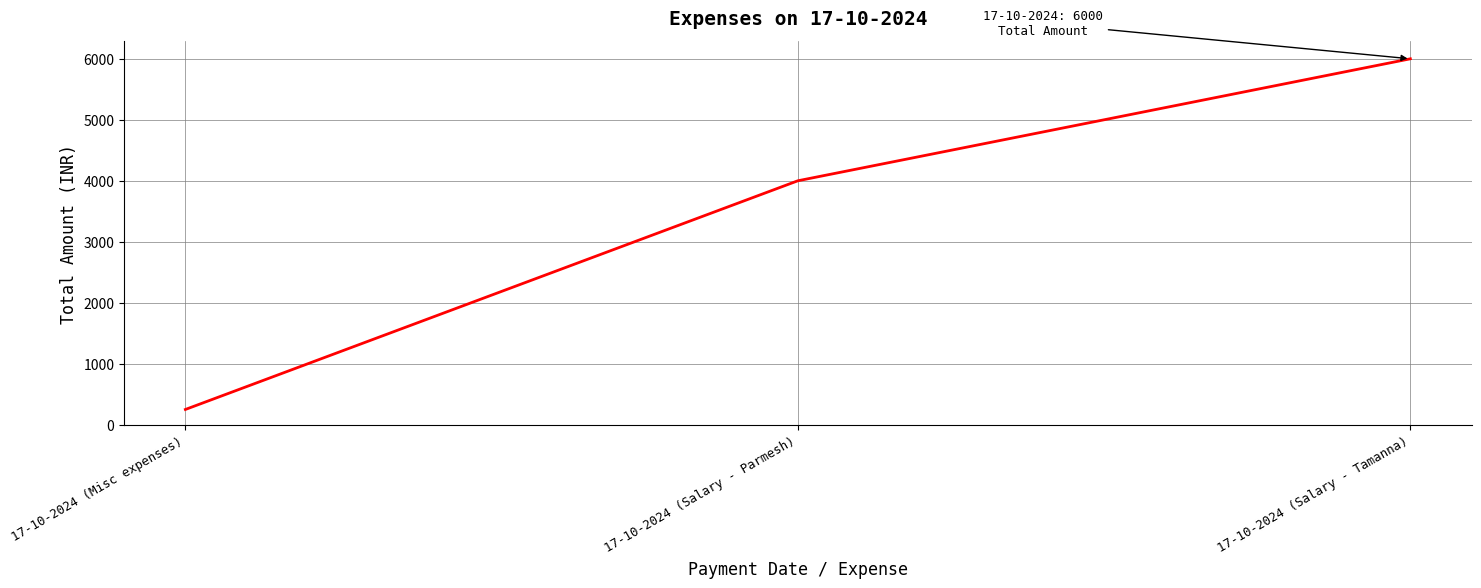

At which category does the chart reach its minimum across all series?

17-10-2024 (Misc expenses)